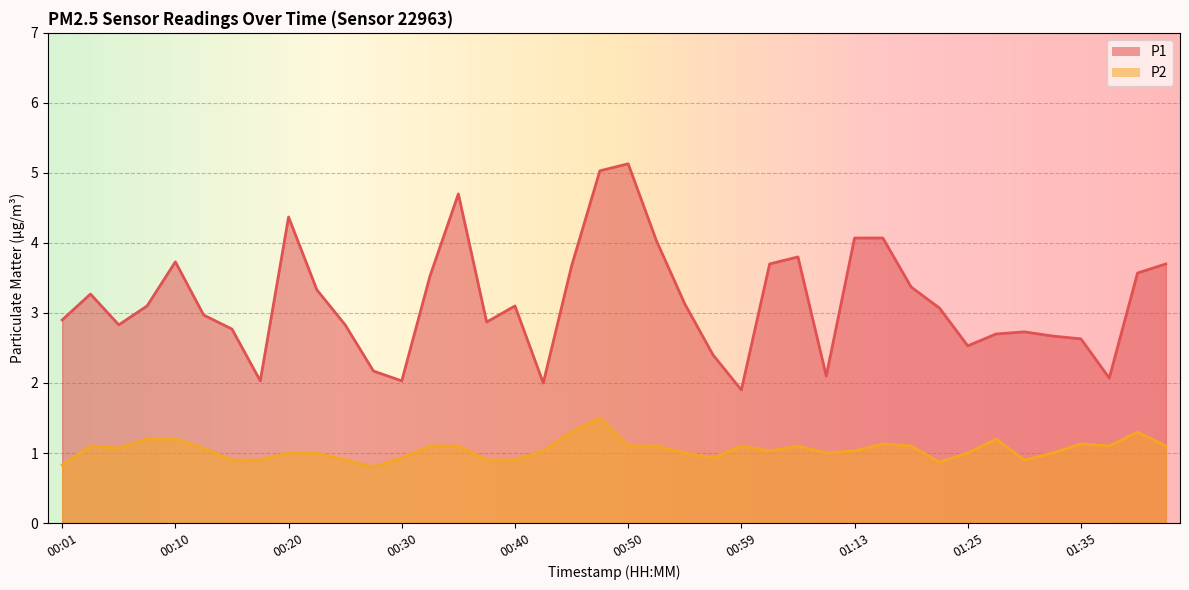

Is the value of P1 at 00:05 greater than the value of P2 at 00:47?

Yes